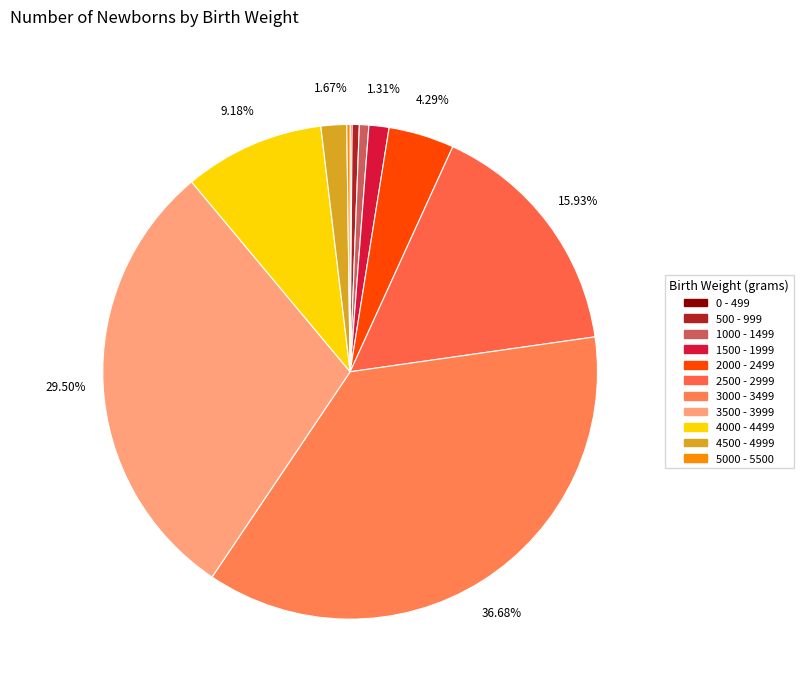

Does 0 - 499 account for over 50% of the chart?

No